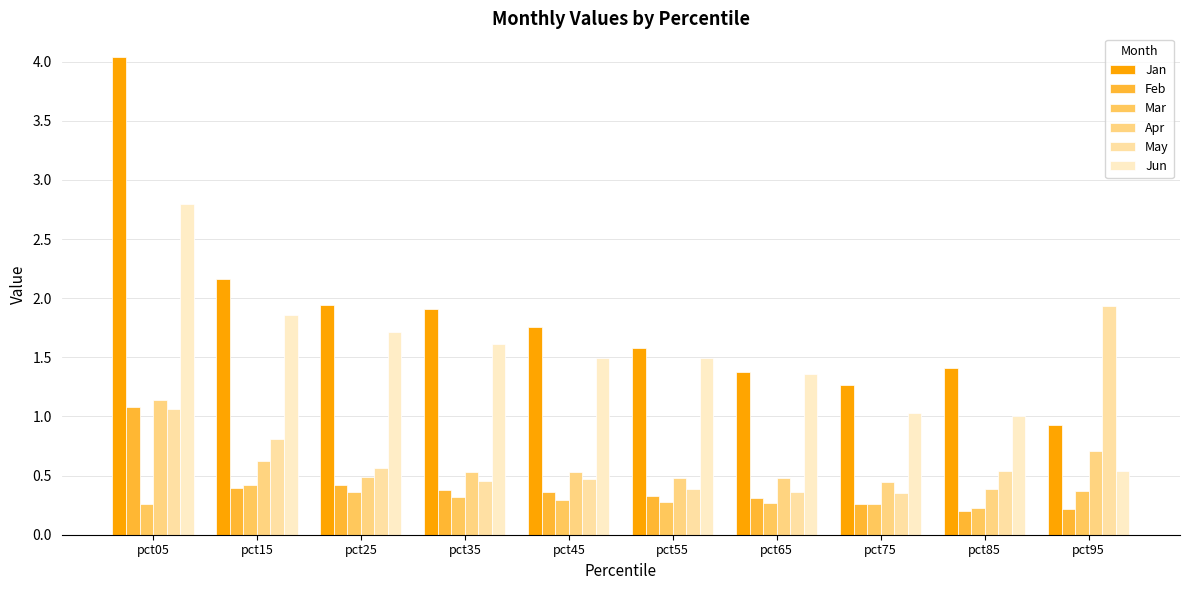

Which has a higher value, pct35 or pct85?

pct35